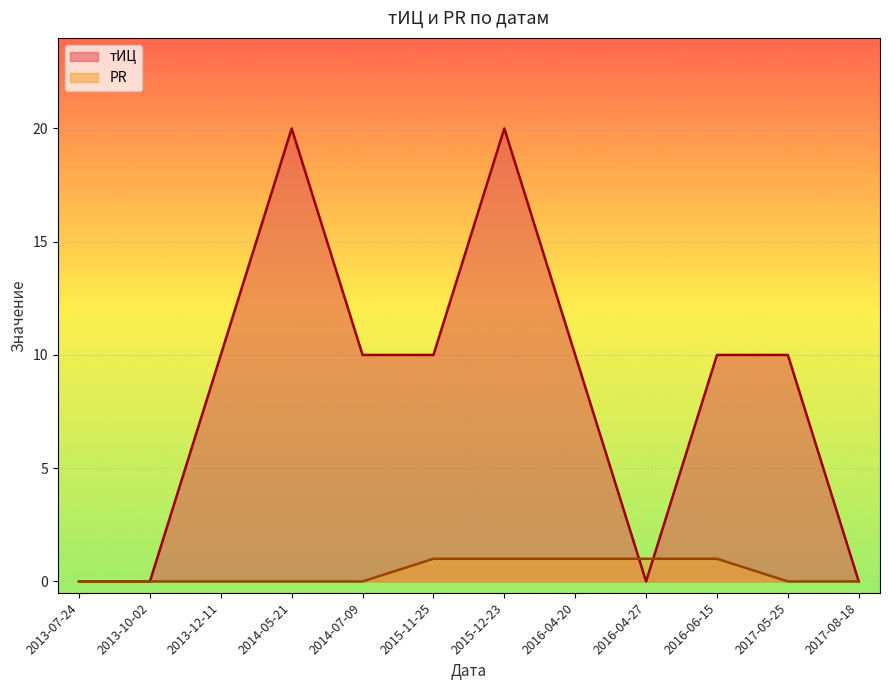

What is the total value across all series at 2017-05-25?

10